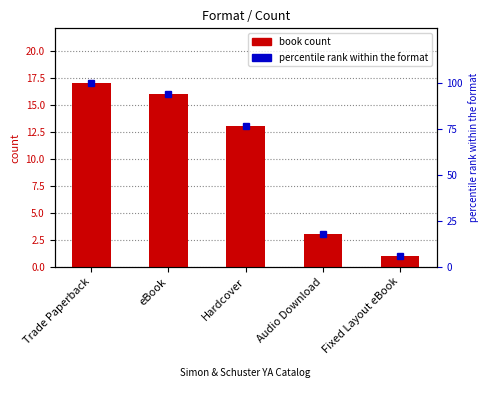

Reading right to left, list all the values displayed in this chart.

1	3	13	16	17